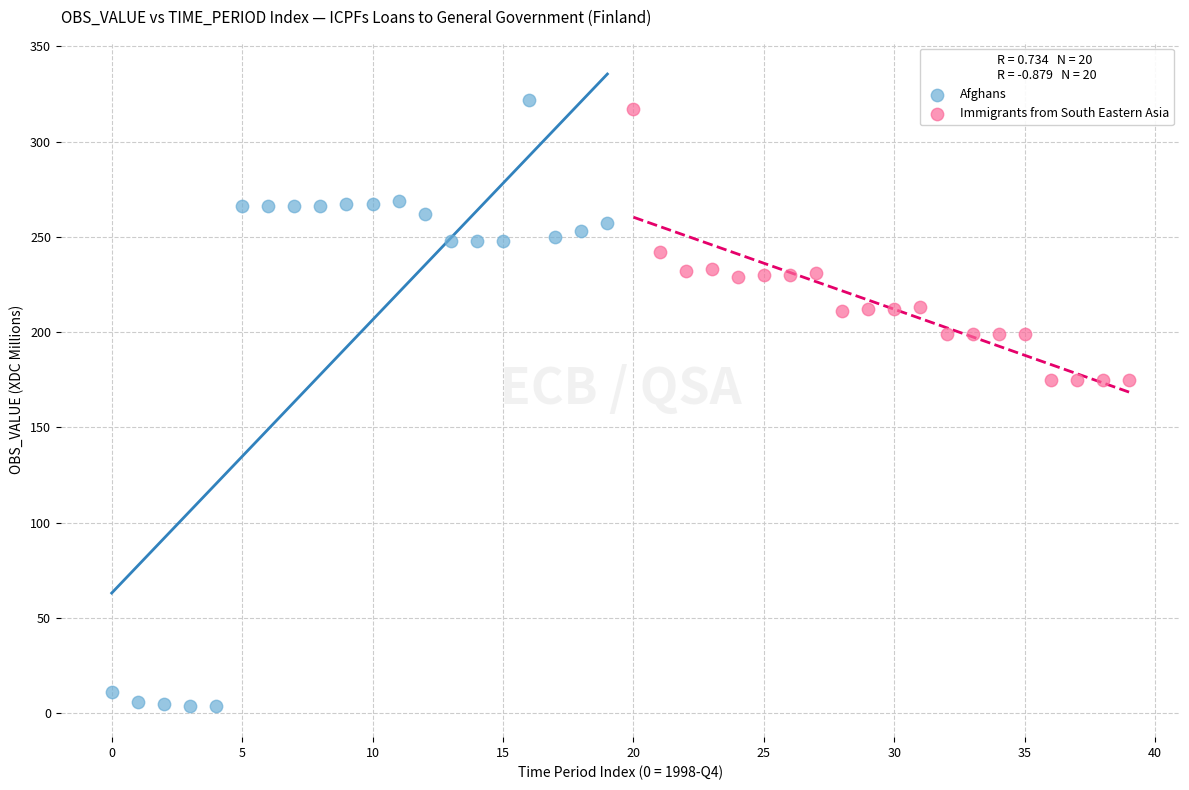

What are all the series names shown in the legend?

Afghans, Immigrants from South Eastern Asia